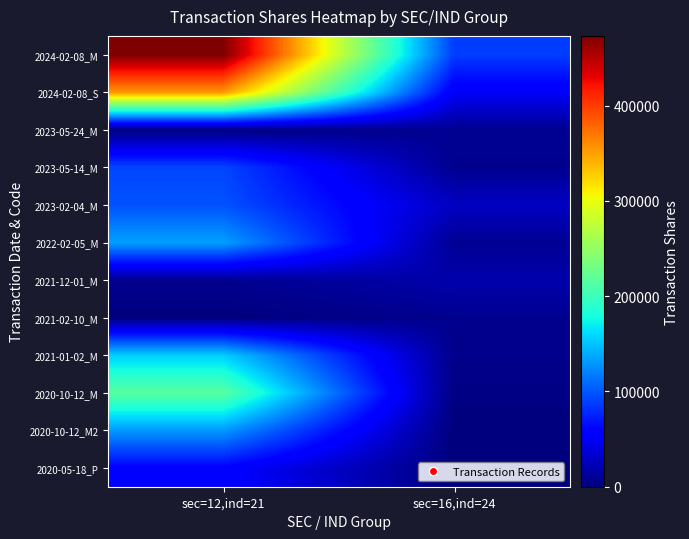

What is the greatest value displayed?

473269